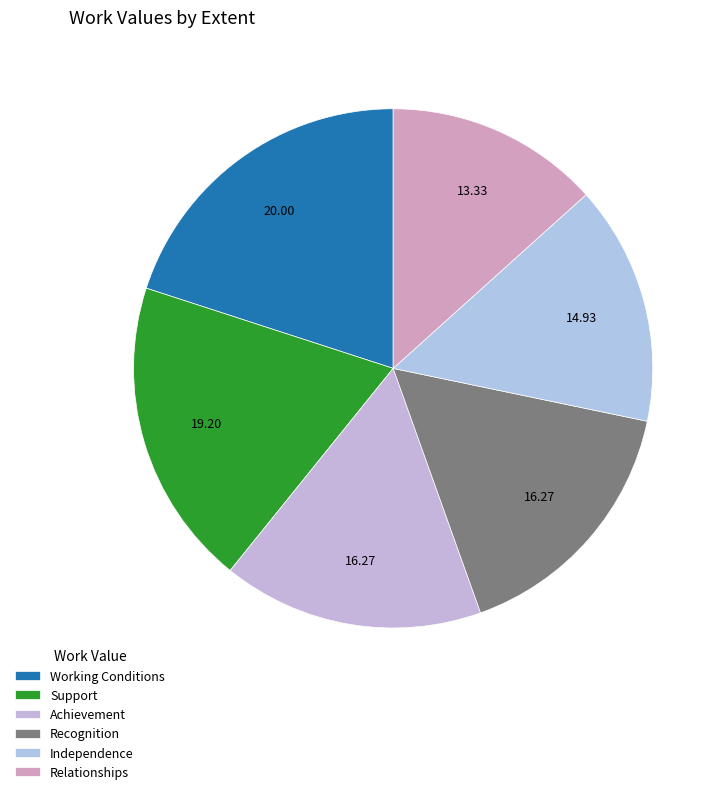

How many slices are in this pie chart?

6